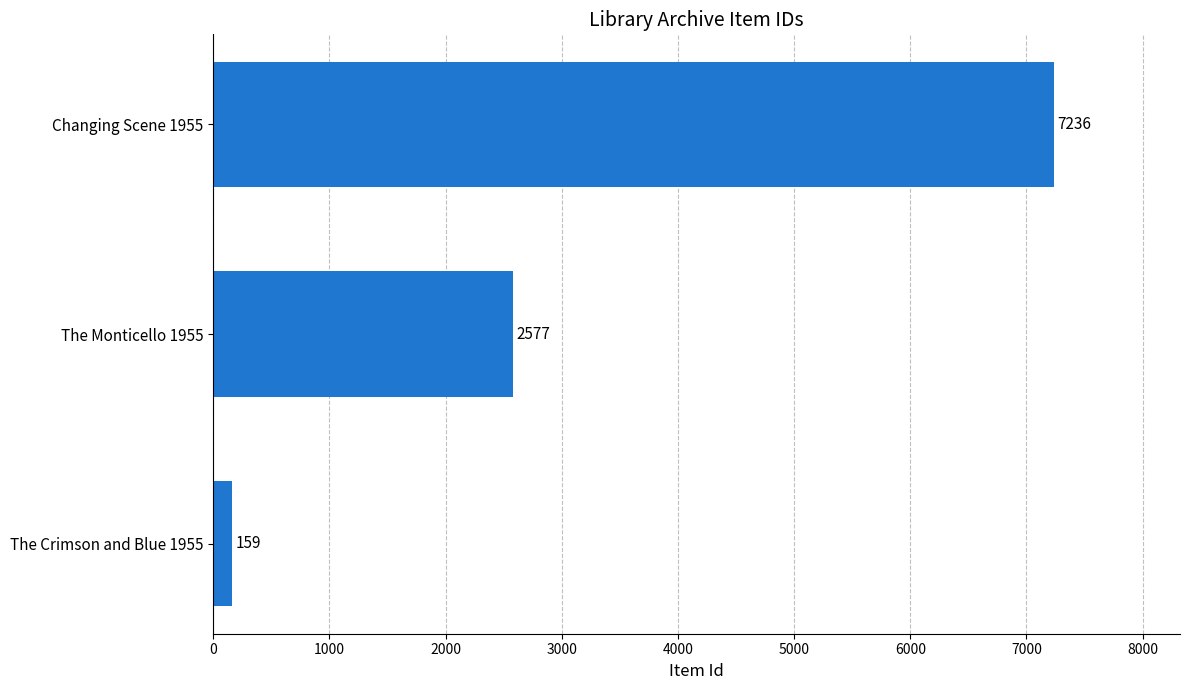

How many data points does each series have?

3